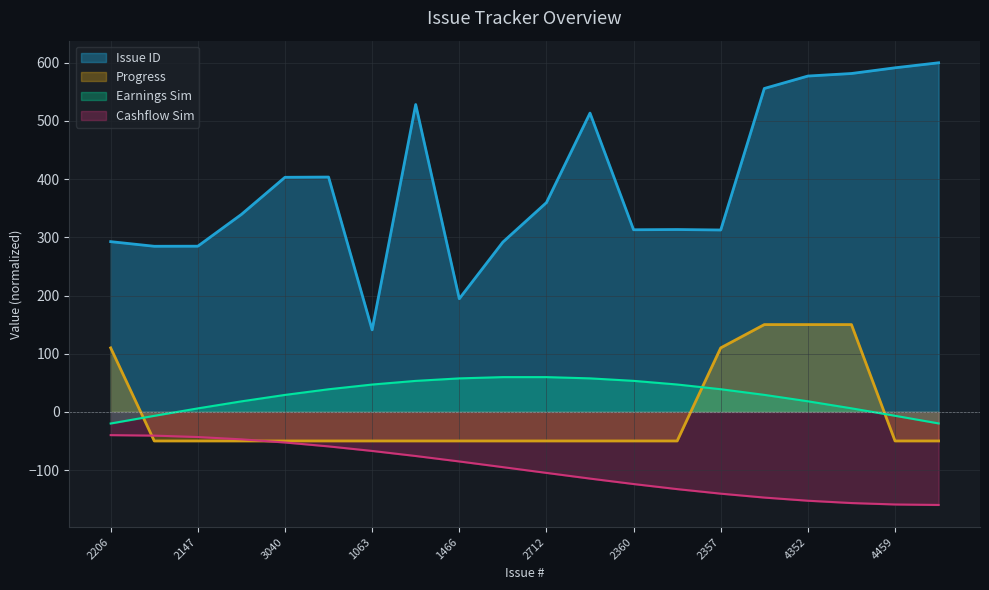

Count the number of categories in the chart.

20